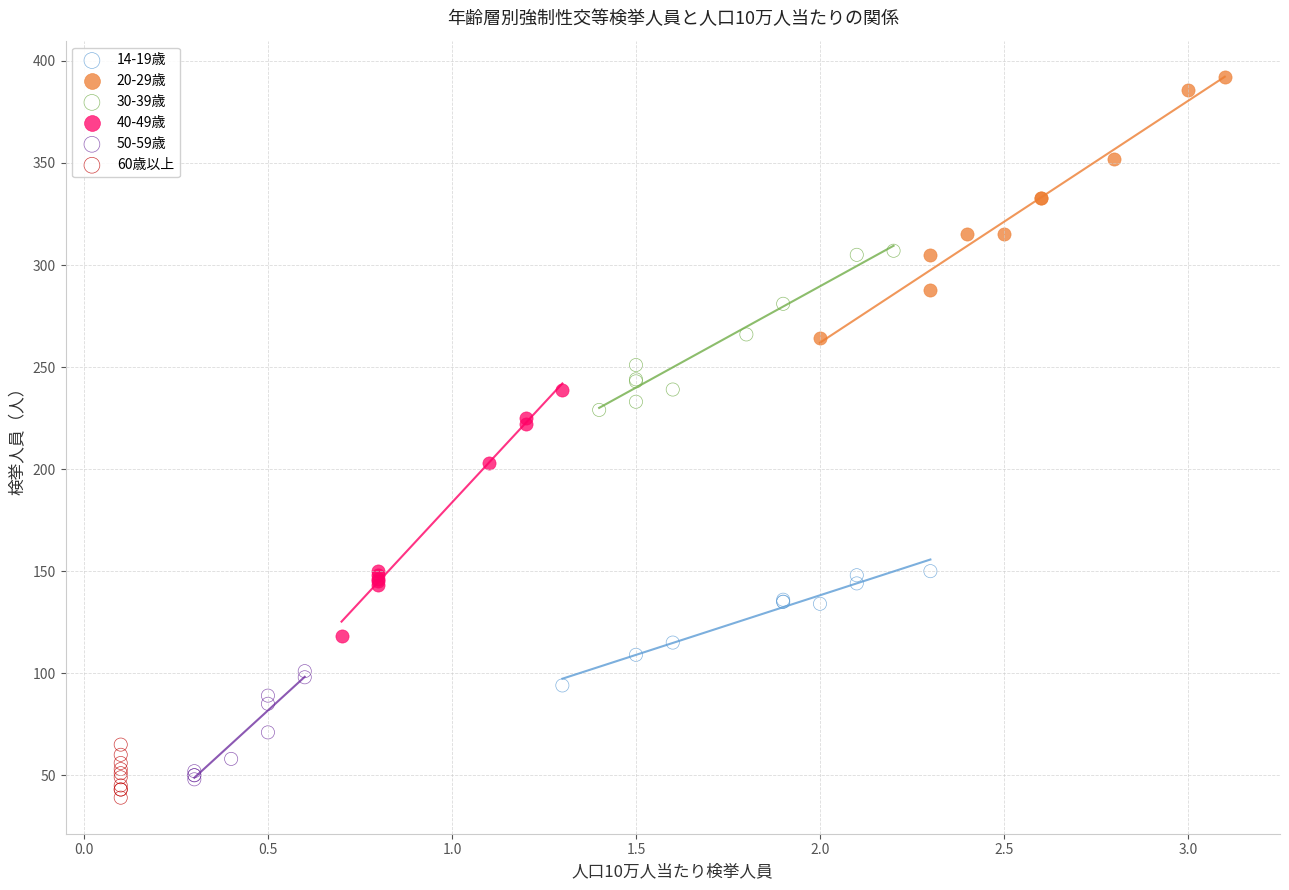

Which series contains the highest Y value?

20-29歳